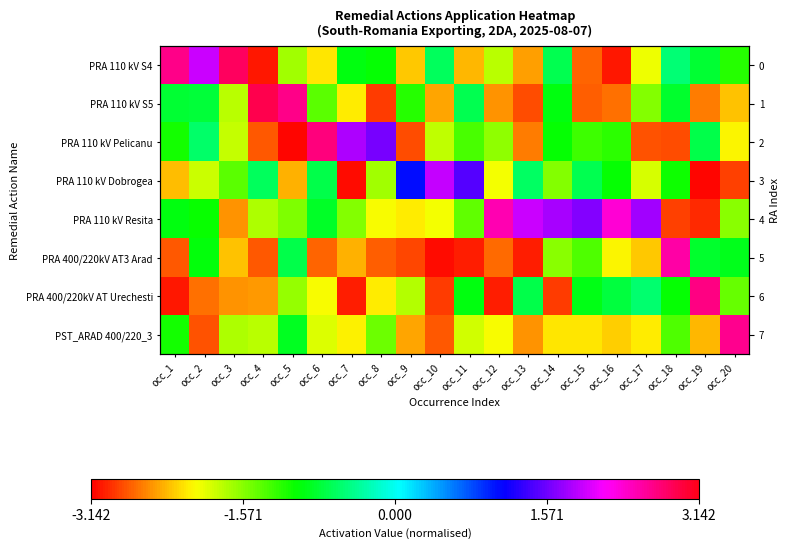

Which label corresponds to the smallest value in the chart?

occ_5